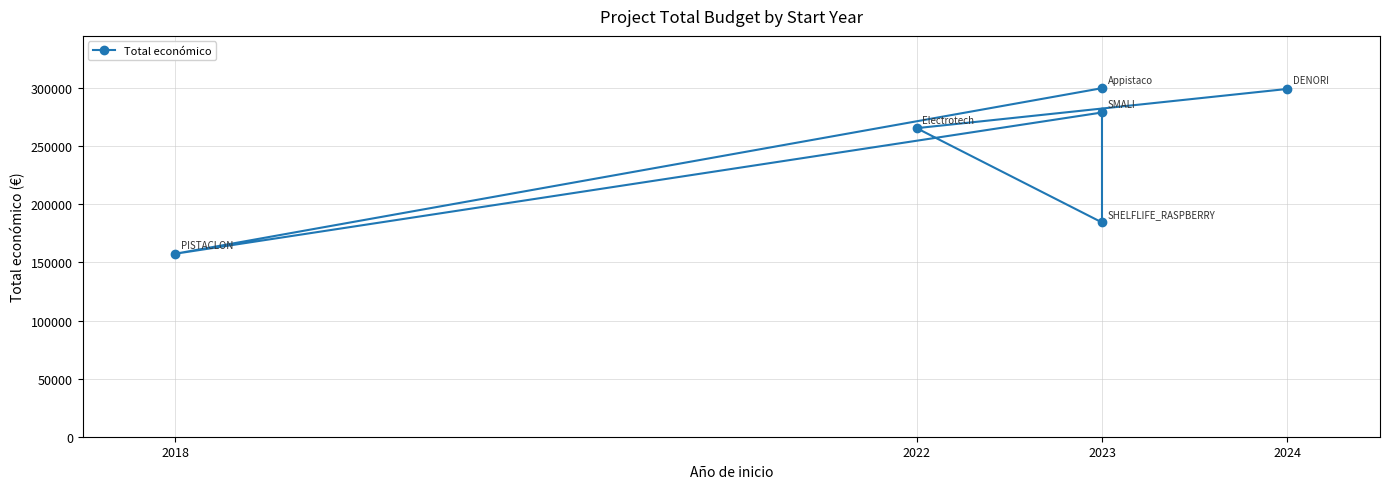

At which label is the value closest to 228750?

2022